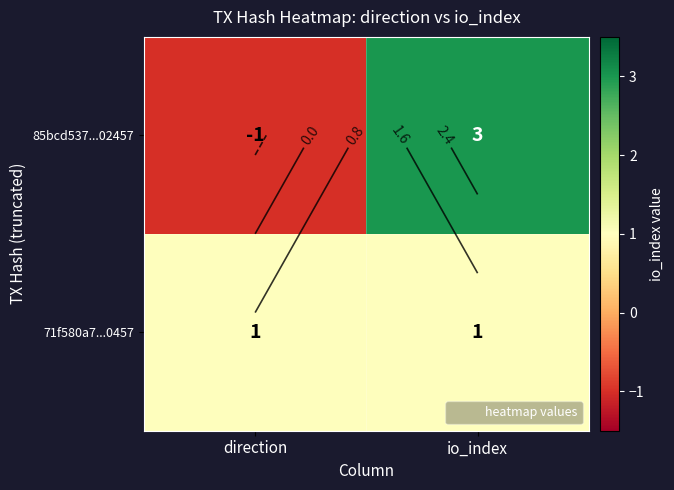

What is the difference between the highest and lowest values at io_index?

2